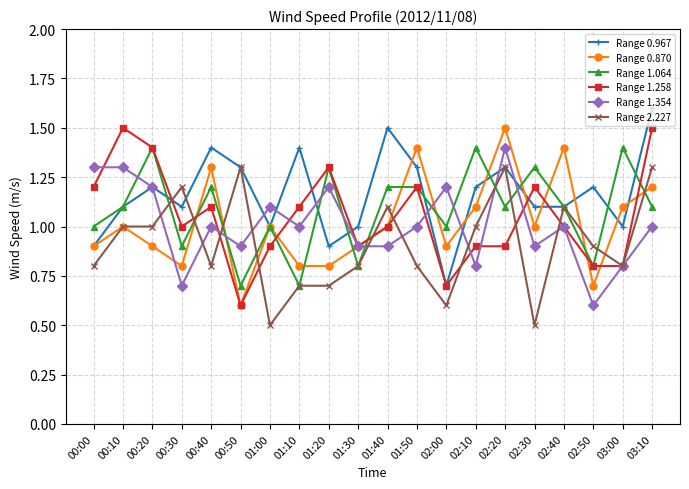

The value of Range 1.064 at 01:40 is 2.0. True or false?

False